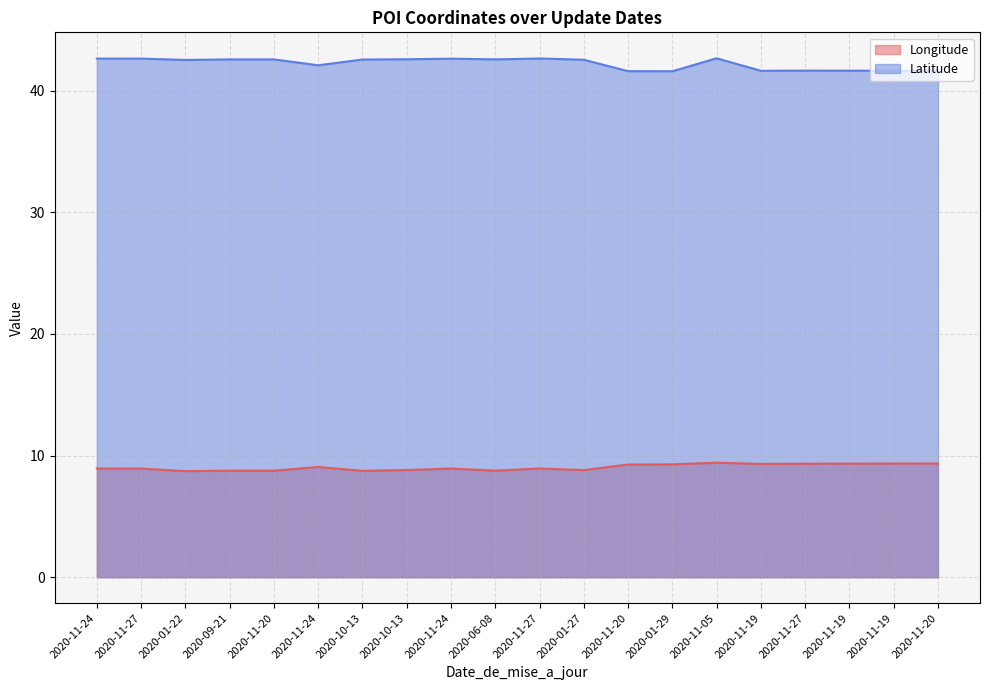

Rank the series by their maximum value, from highest to lowest.

Latitude, Longitude